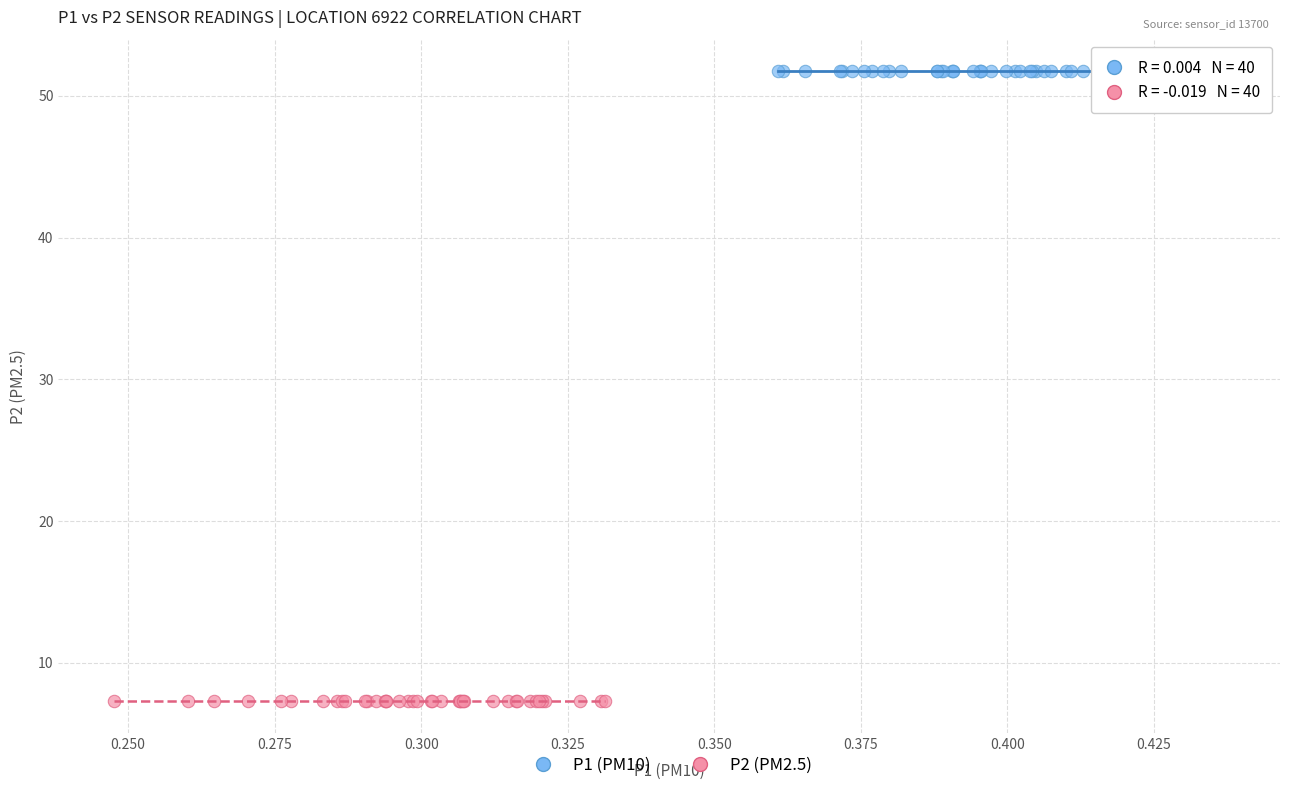

Which series contains the highest Y value?

P1 (PM10)